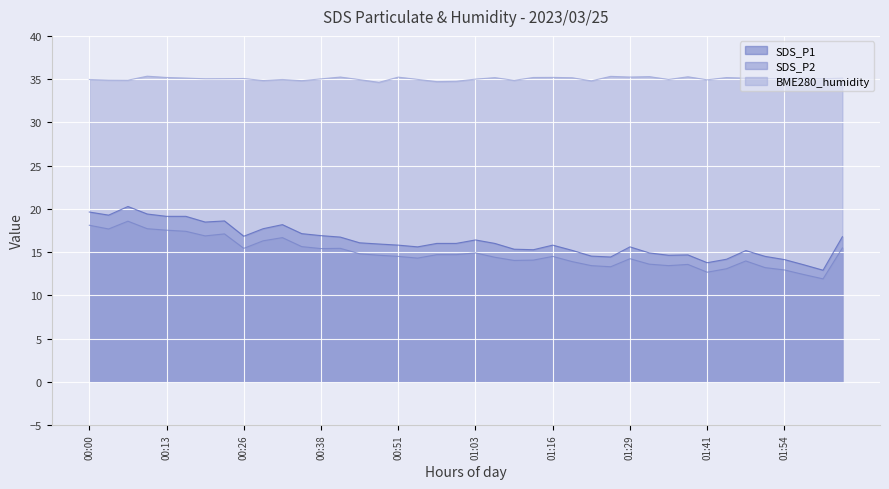

How many lines are shown in the chart?

3